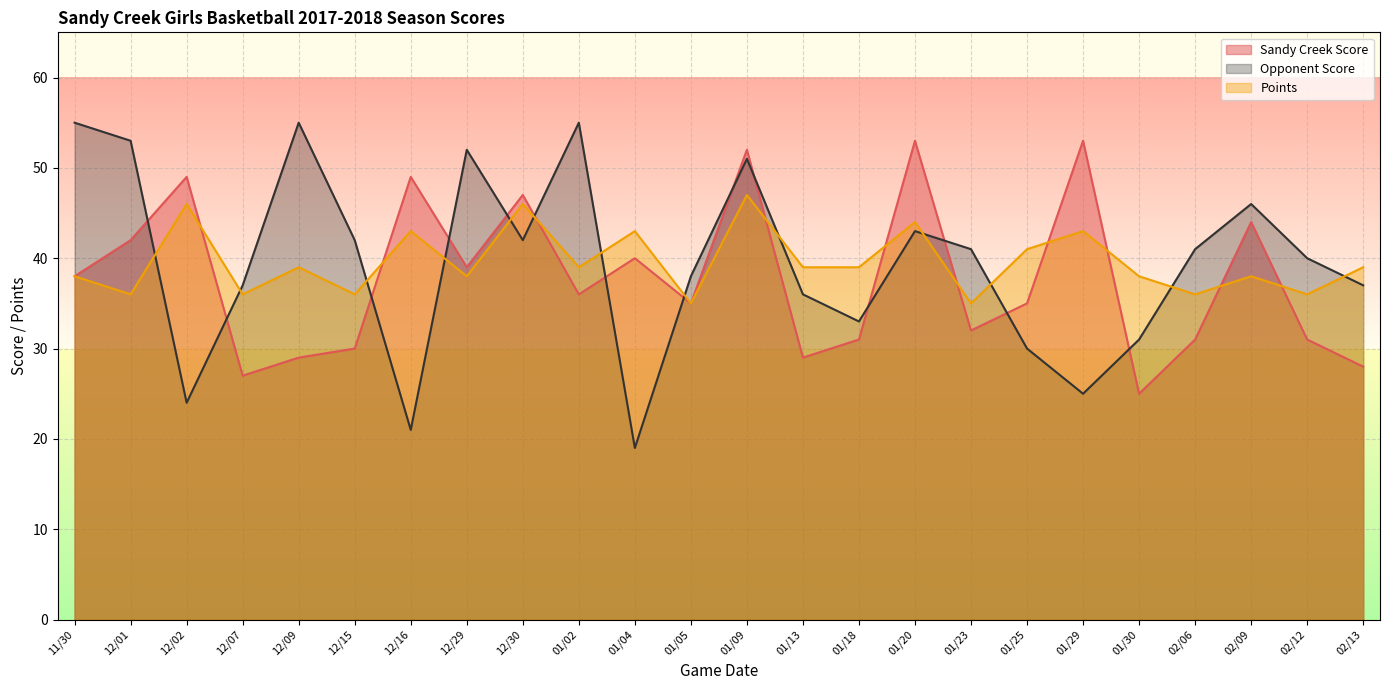

Rank the series by their maximum value, from lowest to highest.

Points, Sandy Creek Score, Opponent Score